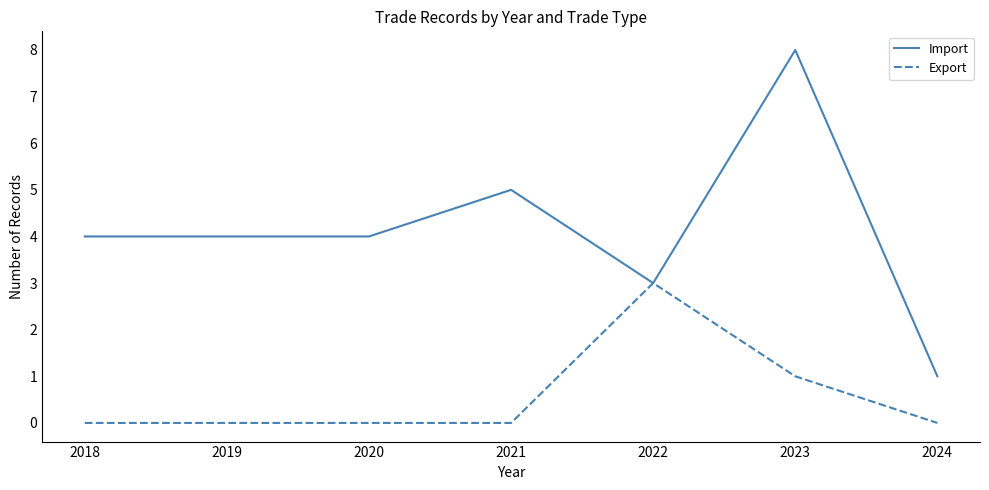

What is the total value across all series at 2021?

5